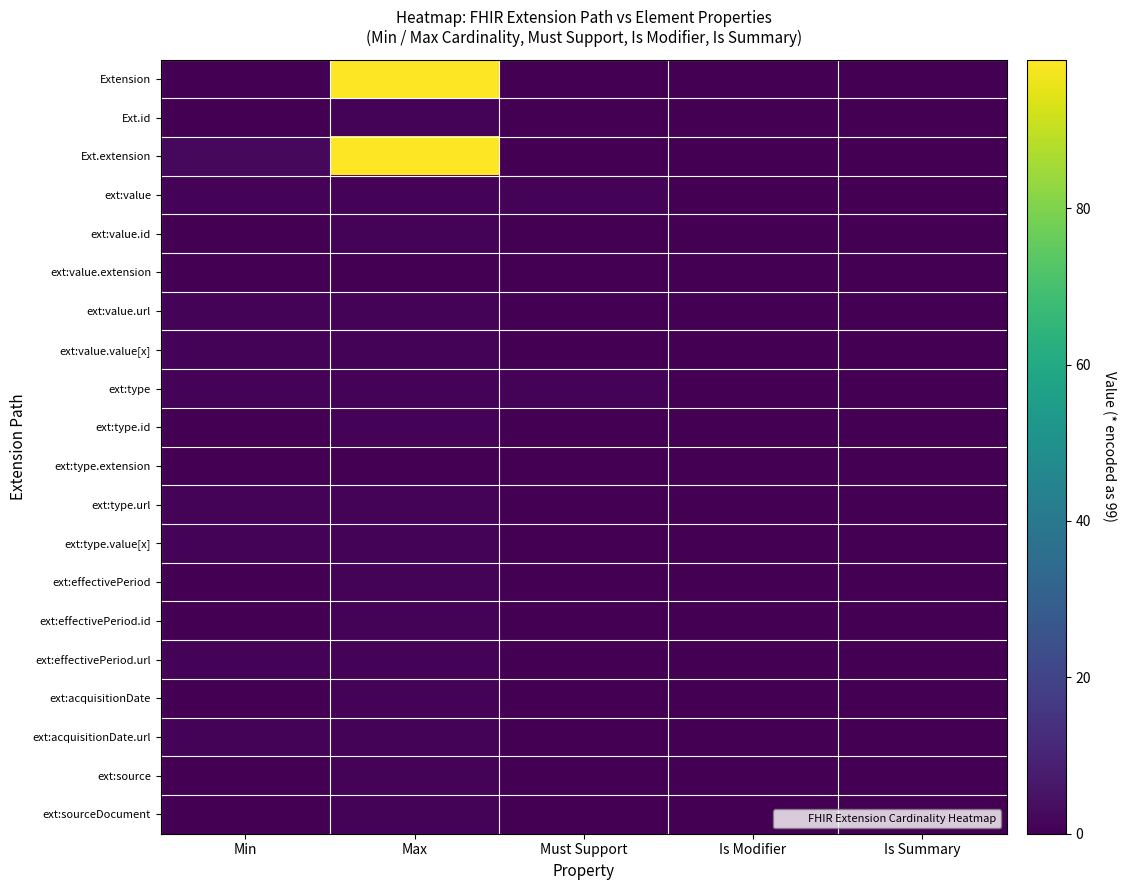

What is the greatest value displayed?

99